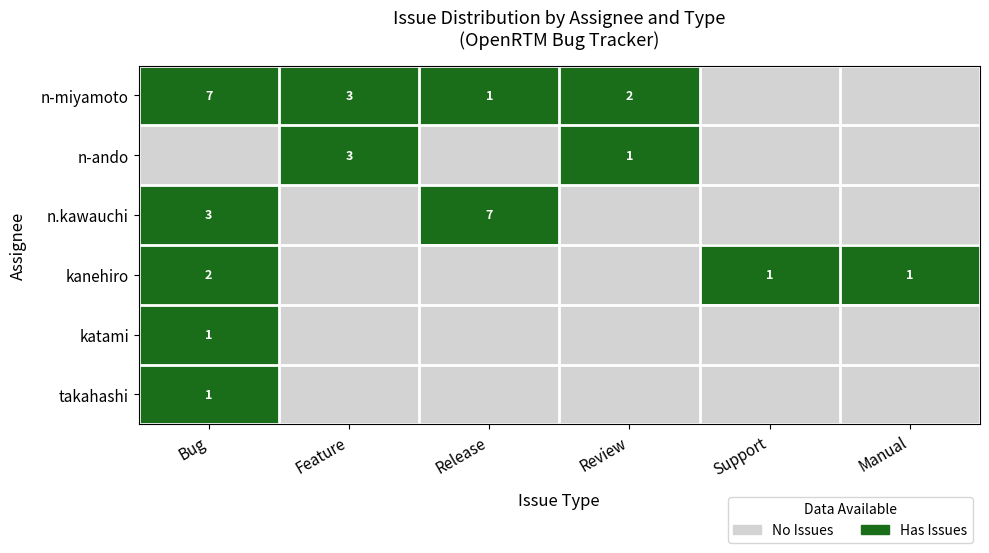

What is the total value across all series at Feature?

2